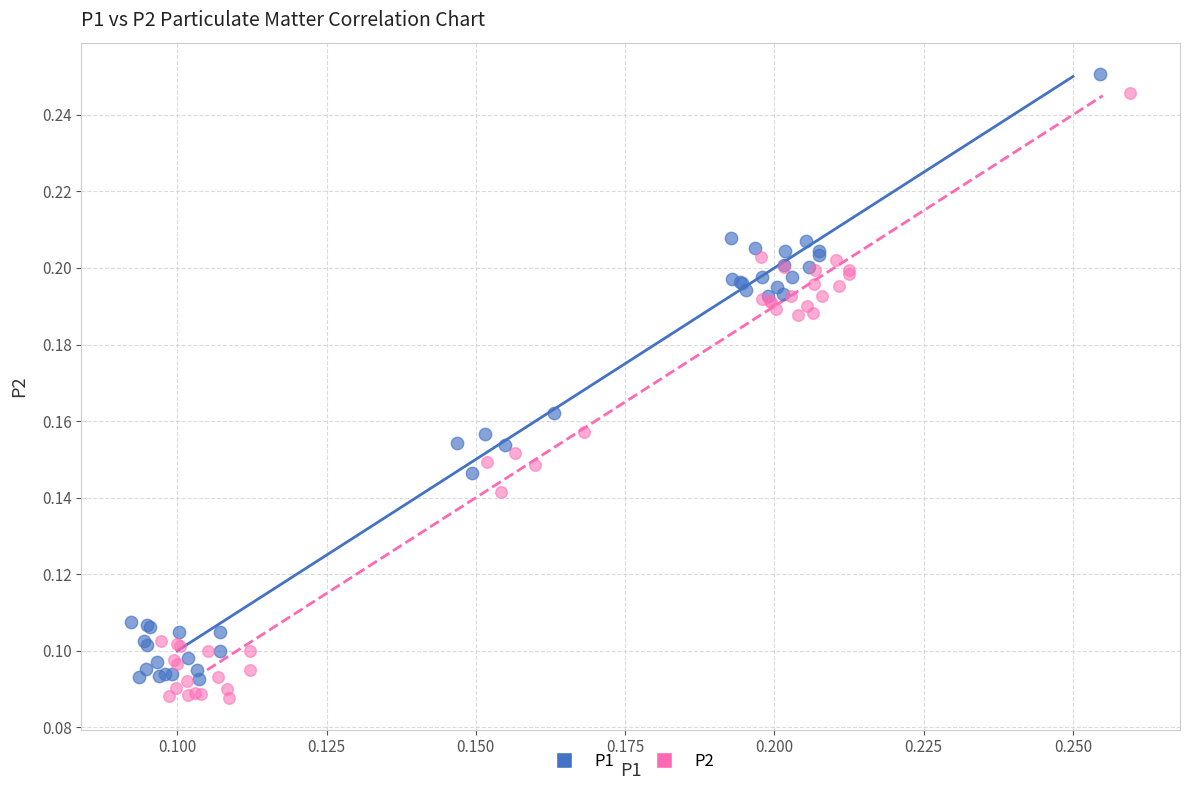

What are all the series names shown in the legend?

P1, P2